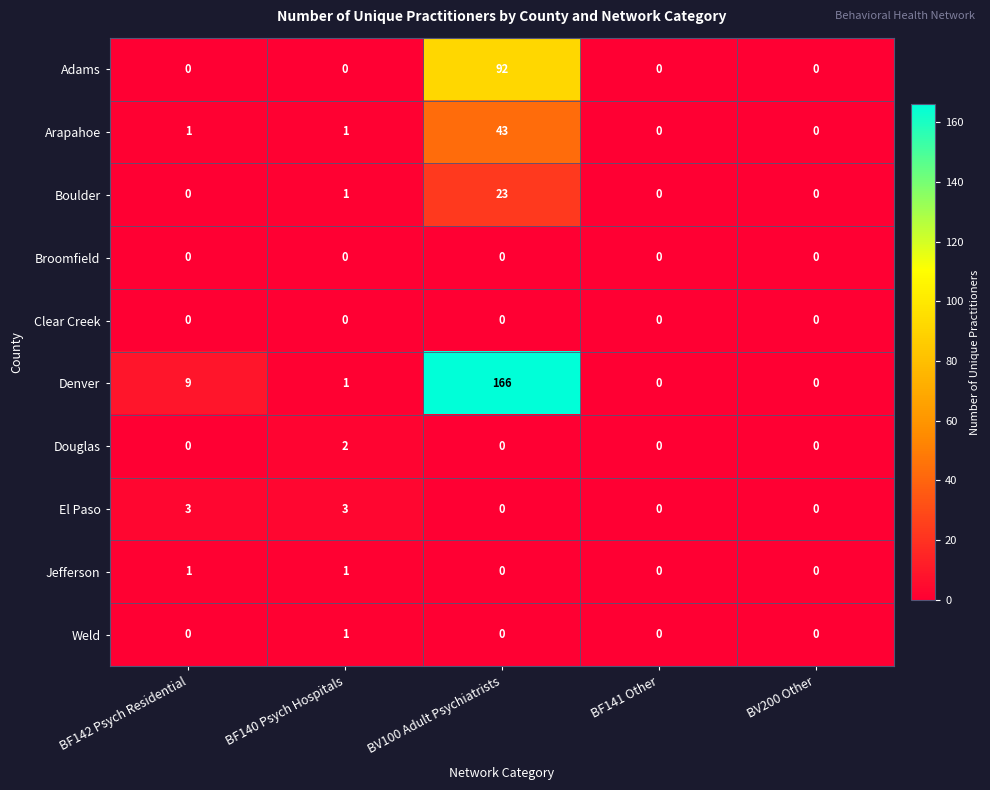

At which label does Adams reach its peak?

BV100 Adult Psychiatrists